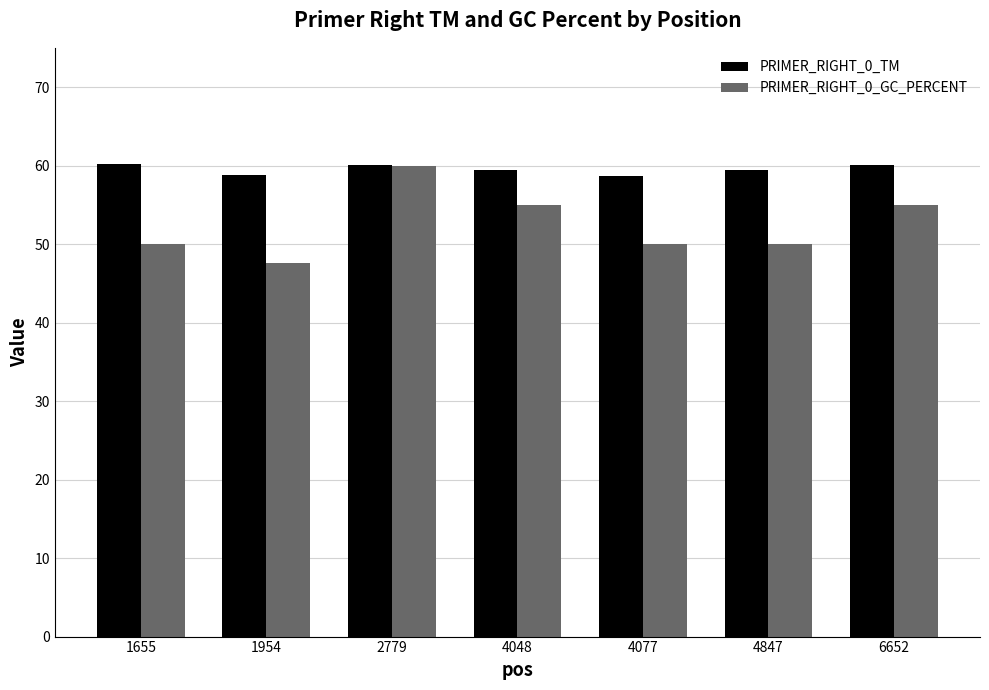

What are all the series names shown in the legend?

PRIMER_RIGHT_0_TM, PRIMER_RIGHT_0_GC_PERCENT